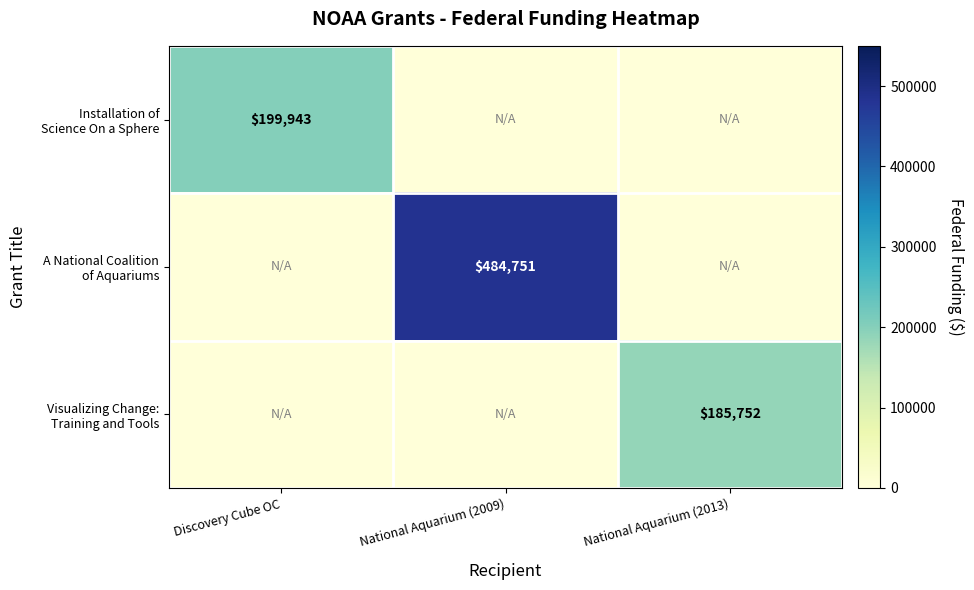

Between Discovery Cube OC and National Aquarium (2009), which series saw the biggest shift?

A National Coalition of Aquariums